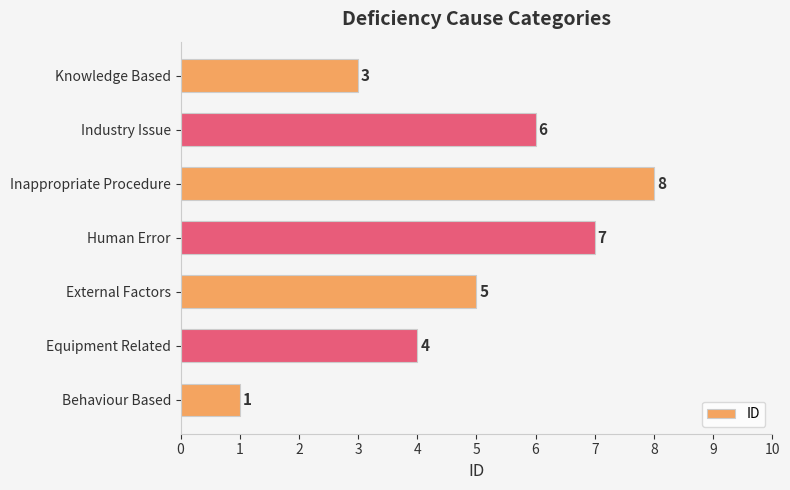

Reading bottom to top, what are all the values shown in this chart?

Behaviour Based=1	Equipment Related=4	External Factors=5	Human Error=7	Inappropriate Procedure=8	Industry Issue=6	Knowledge Based=3